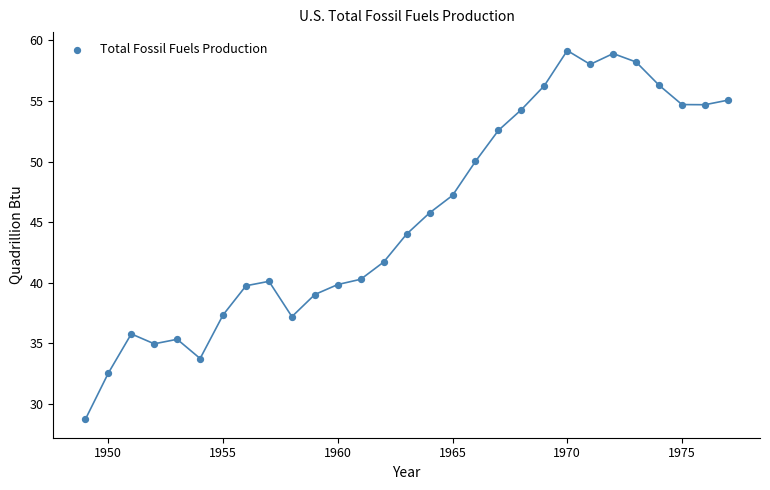

What is the range of Y values (max minus min)?

30.4